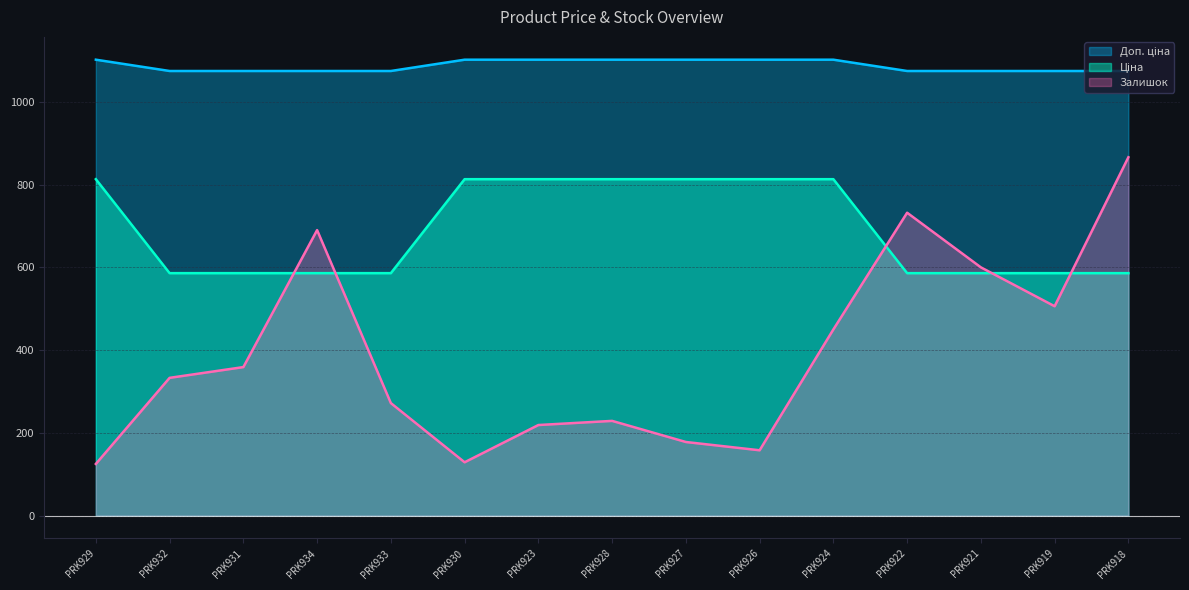

What is the total value across all series at PRK928?

2143.8